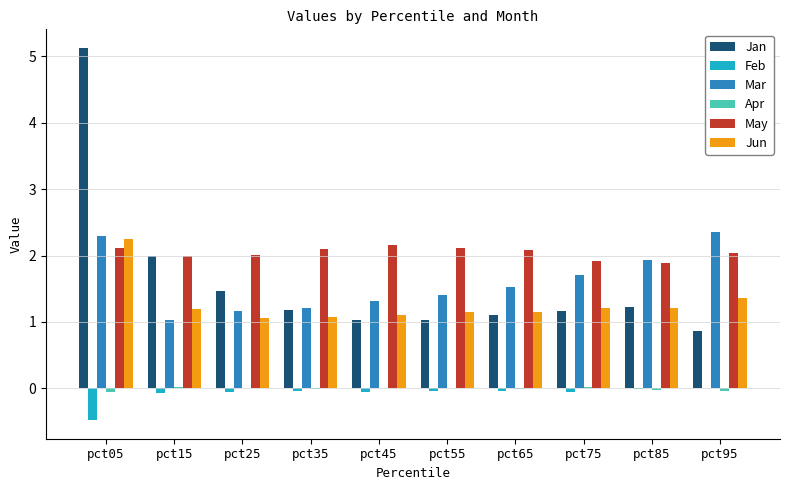

How many series are shown in this chart?

6